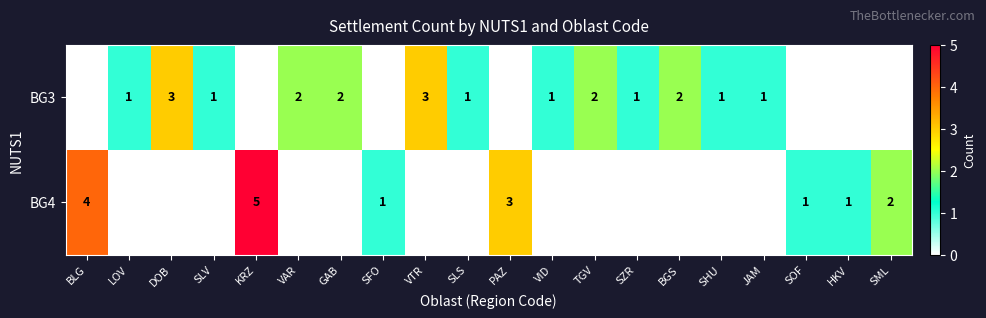

What is the sum of the BG3 values at SHU and VAR?

3